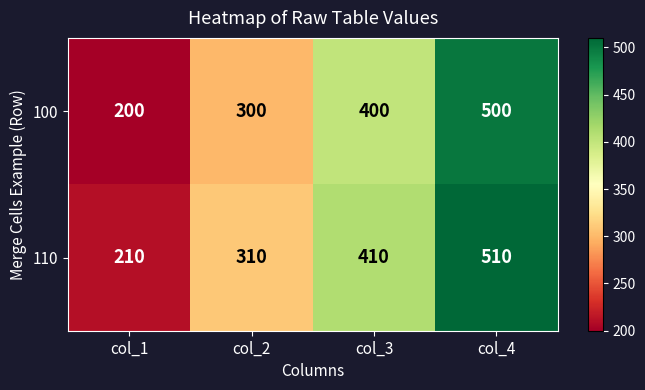

What is the total value across all series at col_4?

1010